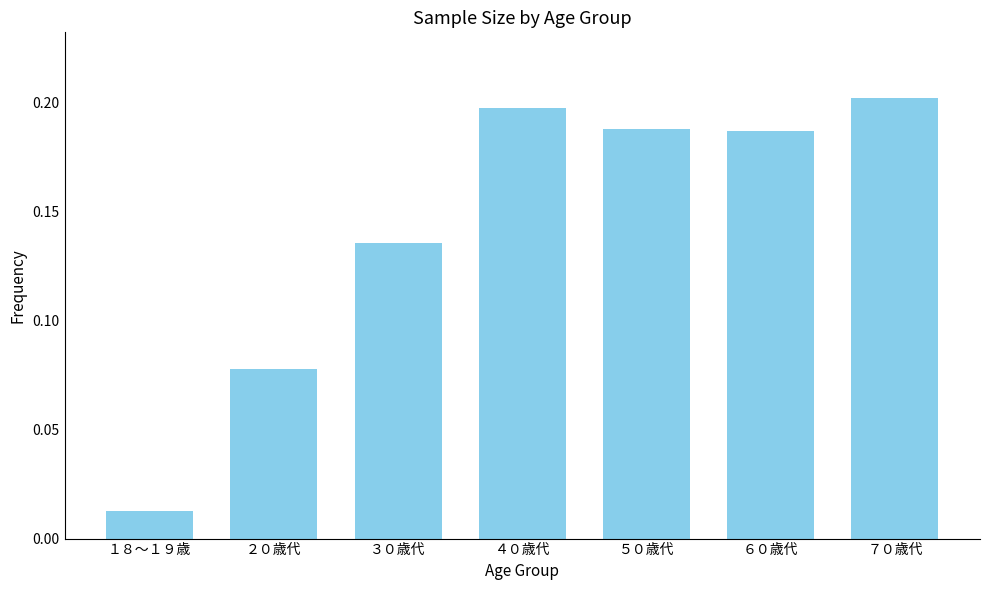

What is the label of the 5th bar from the right?

３０歳代